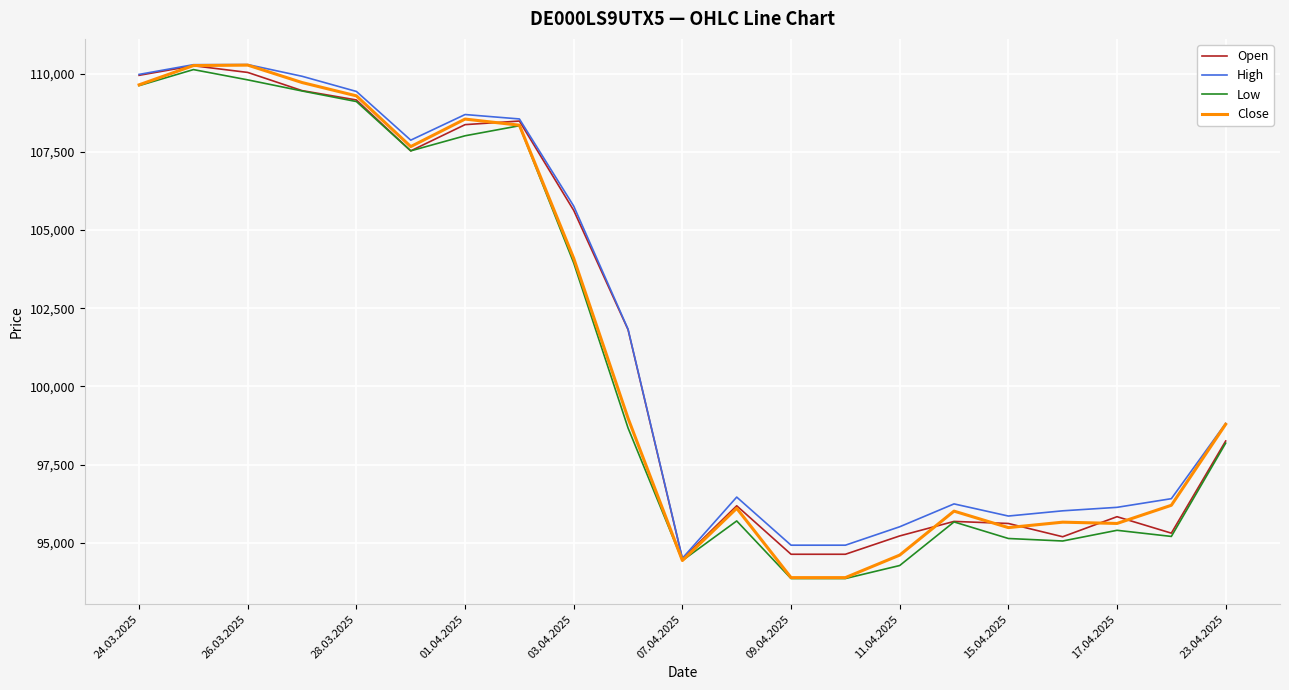

What is the smallest value displayed?

93860